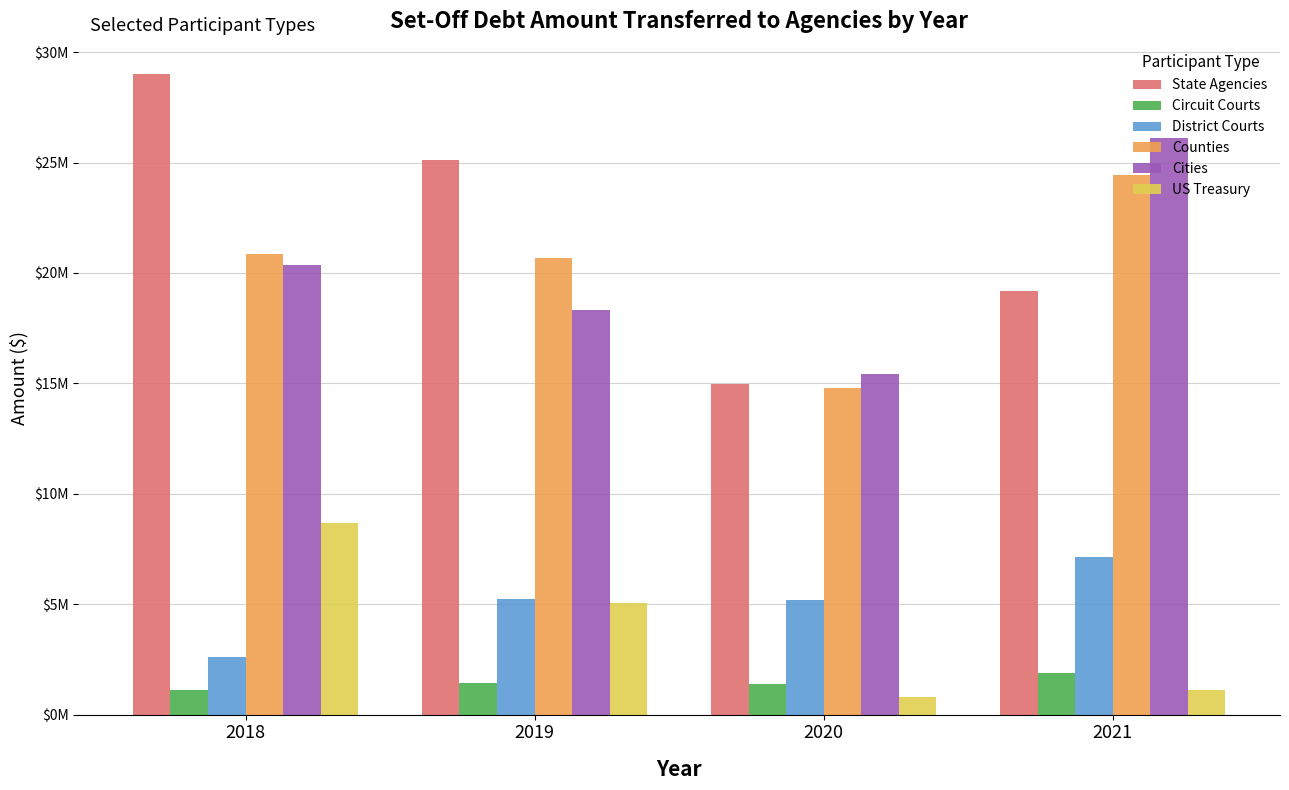

What are all the series names shown in the legend?

State Agencies, Circuit Courts, District Courts, Counties, Cities, US Treasury